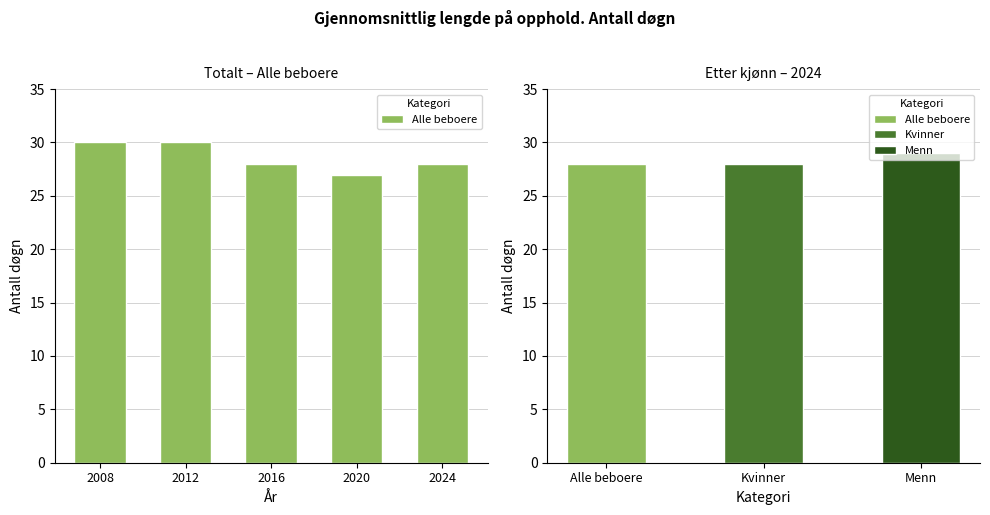

Does the chart contain any negative values?

No